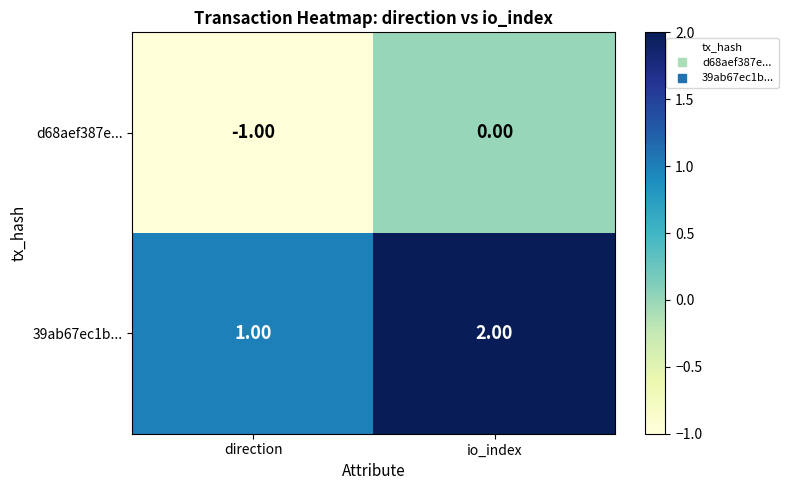

At io_index, list the series in order from largest to smallest.

39ab67ec1b..., d68aef387e...